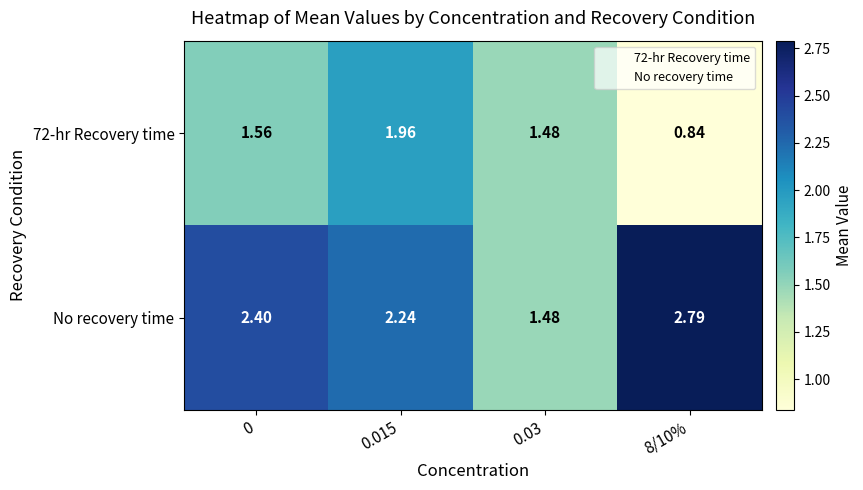

Which series has the largest total across all categories?

No recovery time